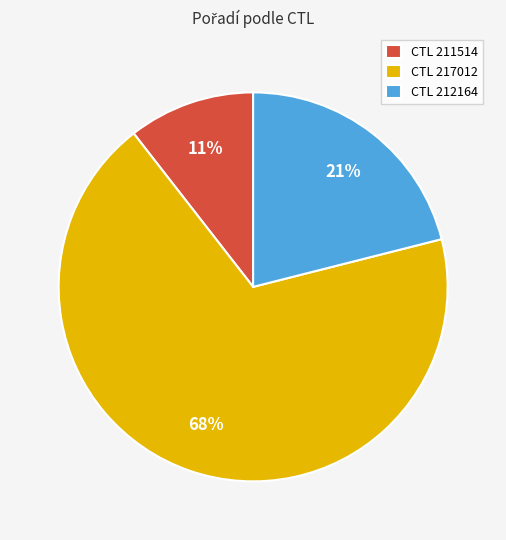

Is the sum of CTL 217012 and CTL 212164 greater than half?

Yes